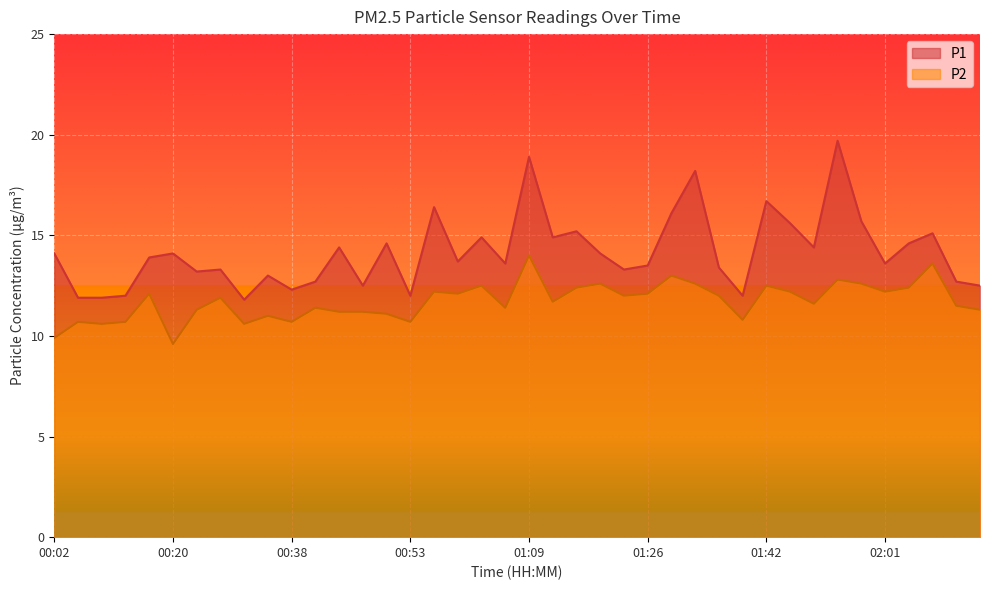

What is the label of the 7th point from the right?

01:56